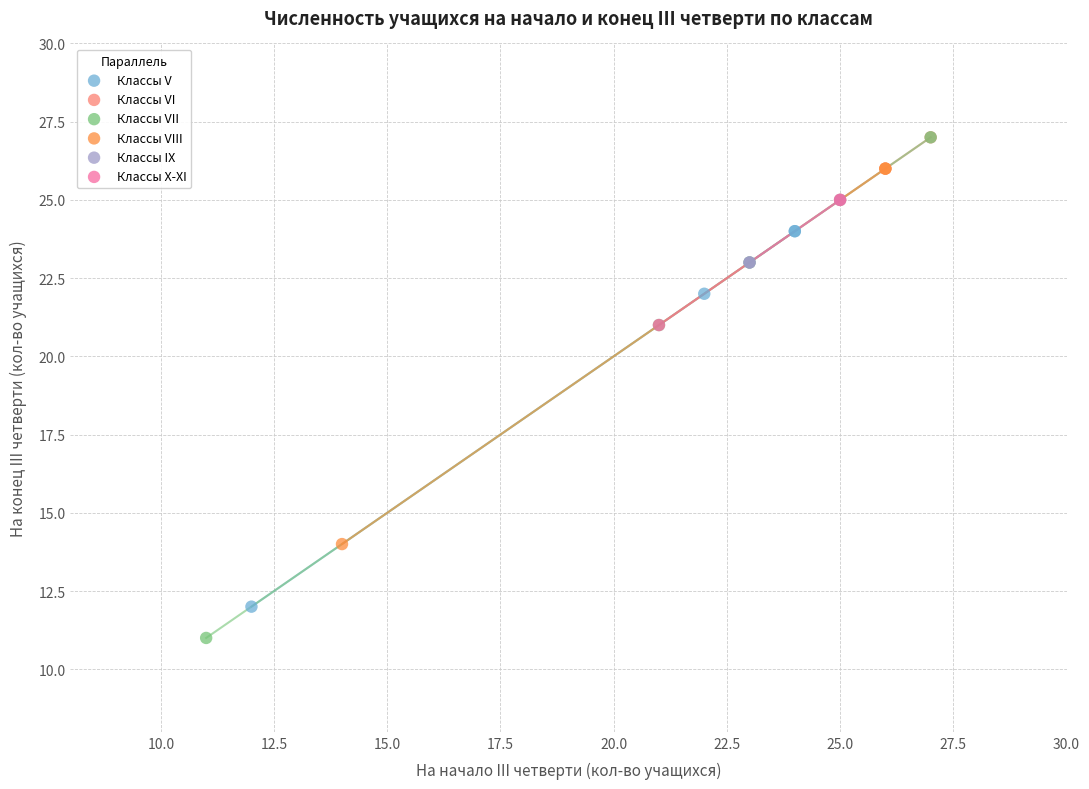

What are all the series names shown in the legend?

Классы V, Классы VI, Классы VII, Классы VIII, Классы IX, Классы X-XI